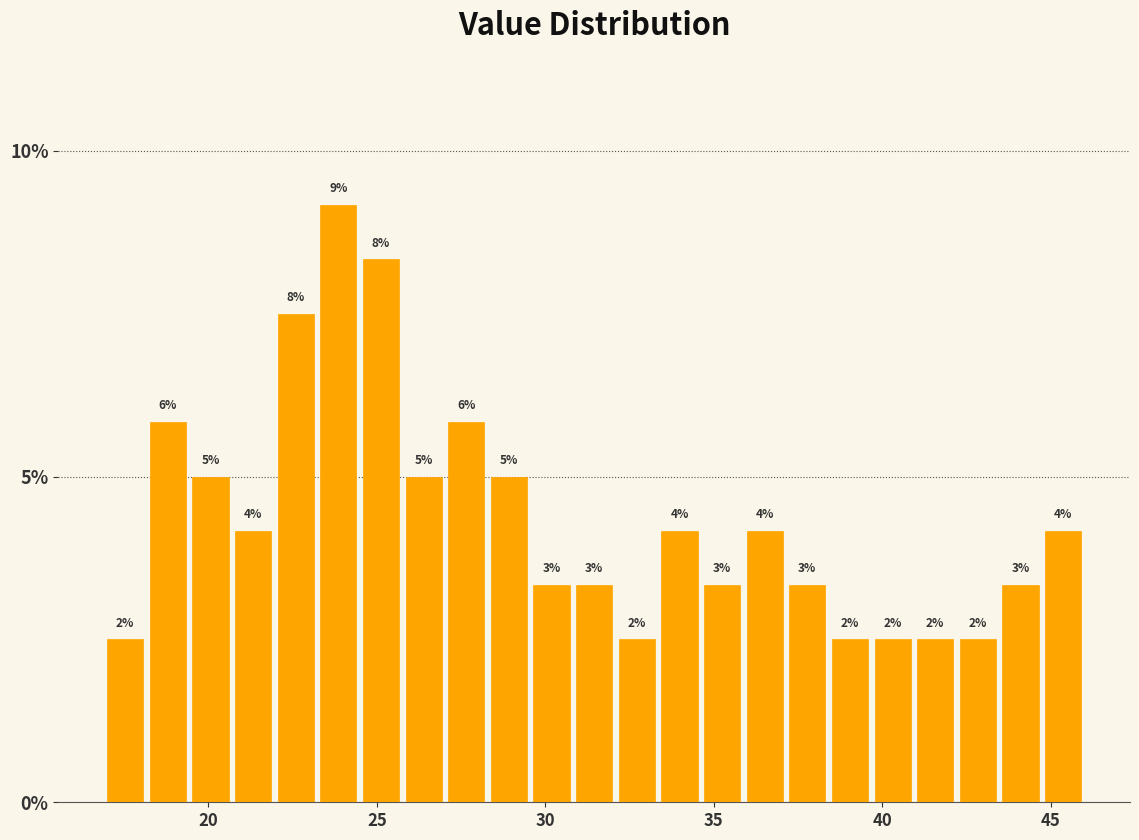

Read against the x-axis, roughly where is the centre of the tallest bar?

24.0